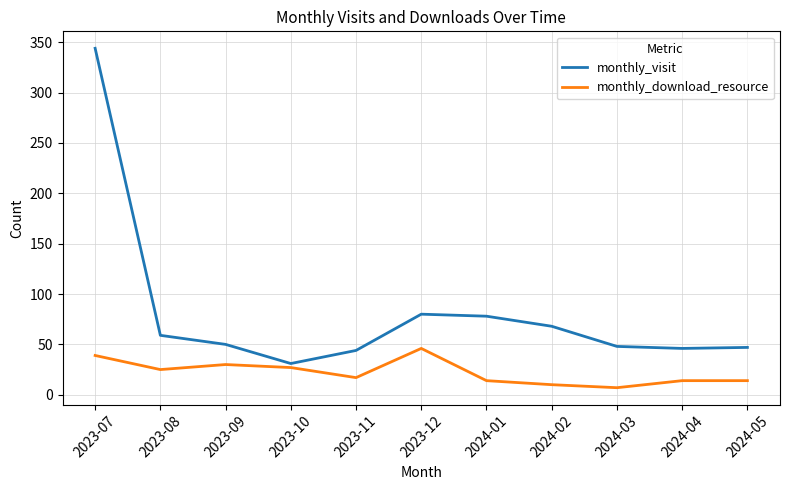

What is the sum of all monthly_visit values?

895